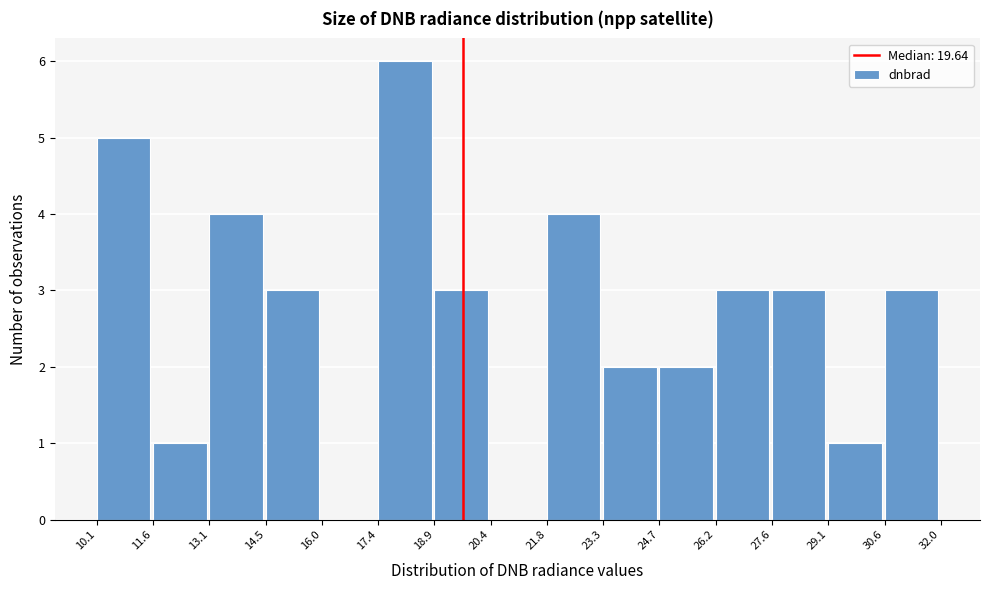

Which range on the x-axis has the tallest bar?

17.4 to 18.9